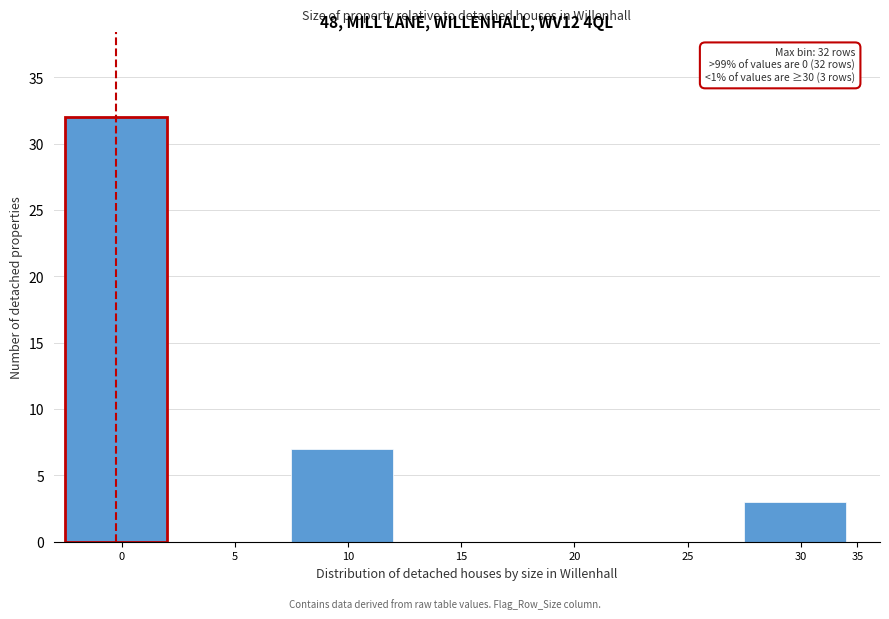

Reading left to right, what are all the values shown in this chart?

0=32	5=0	10=7	15=0	20=0	25=0	30=3